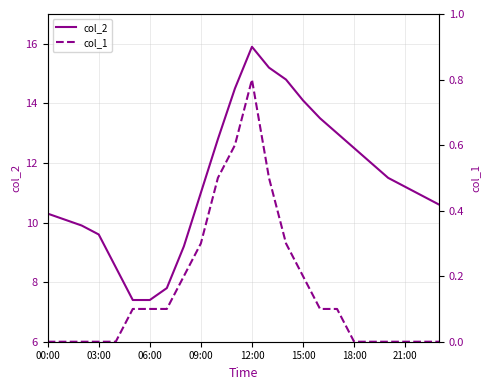

What is the minimum value for col_2?

7.4